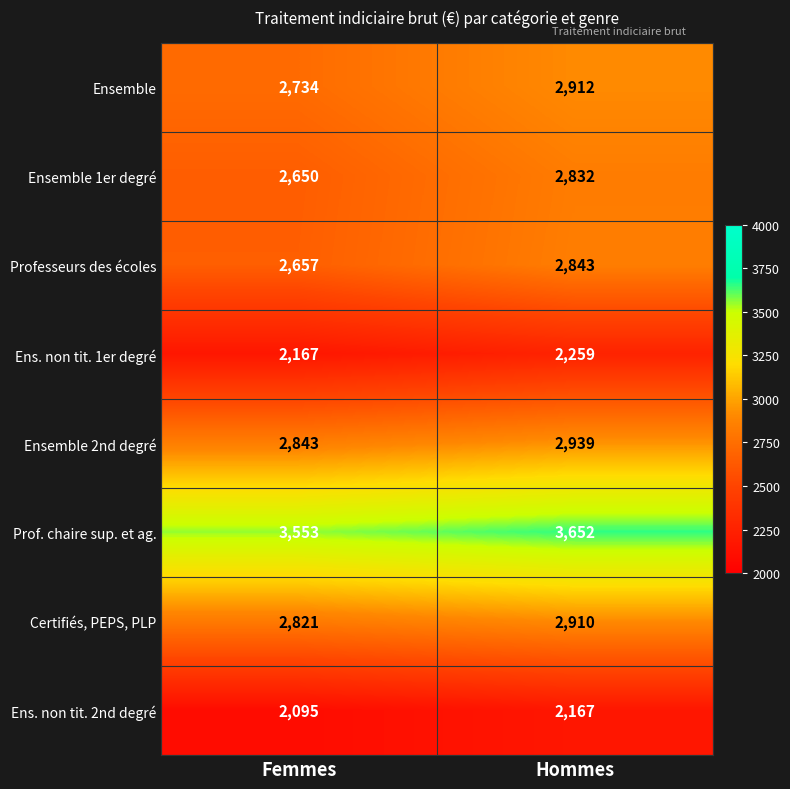

At which category is the sum across all series the highest?

Hommes